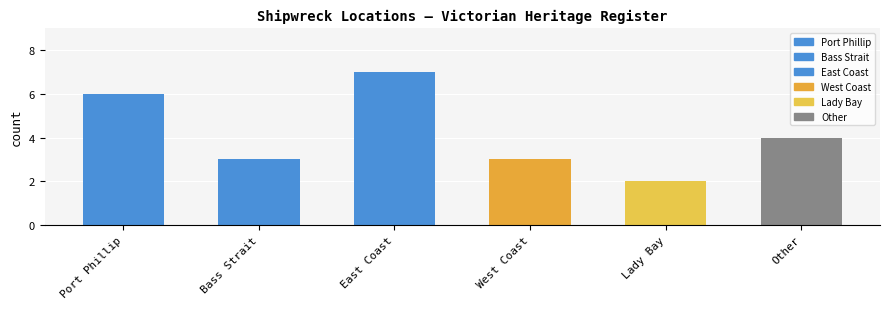

What is the sum of all values?

25